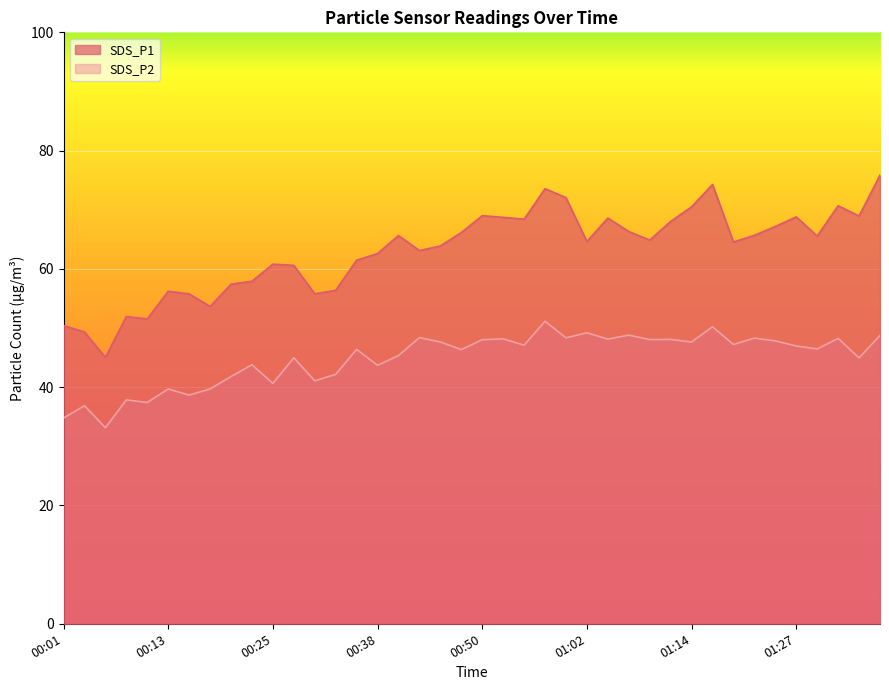

What is the maximum value for SDS_P2?

51.1